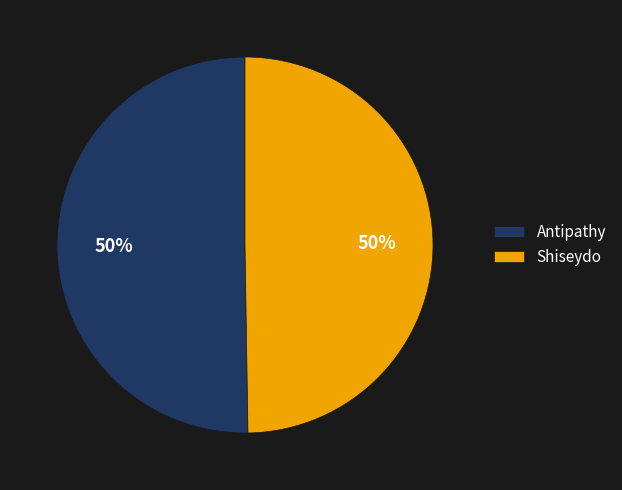

How many segments does this pie chart have?

2